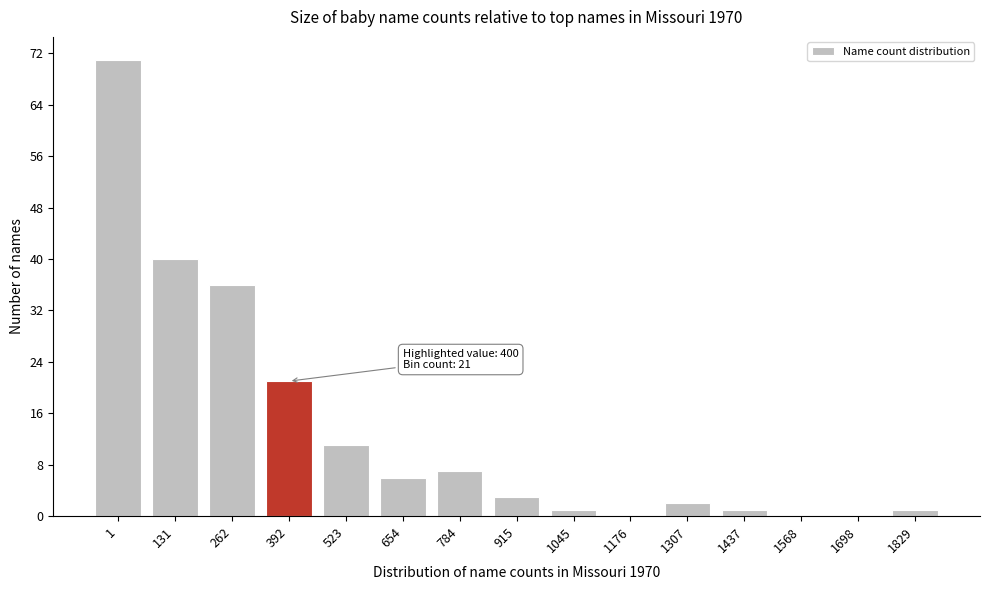

Reading left to right, what are all the values shown in this chart?

1=71	131=40	262=36	392=21	523=11	654=6	784=7	915=3	1045=1	1176=0	1307=2	1437=1	1568=0	1698=0	1829=1